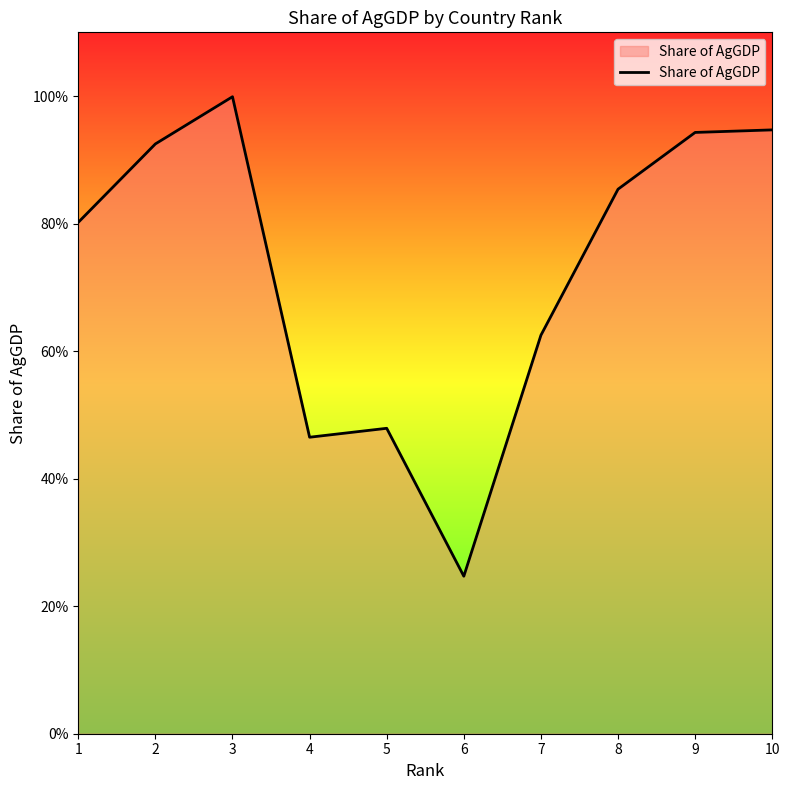

The chart shows a value of 1.5 at 2. True or false?

False